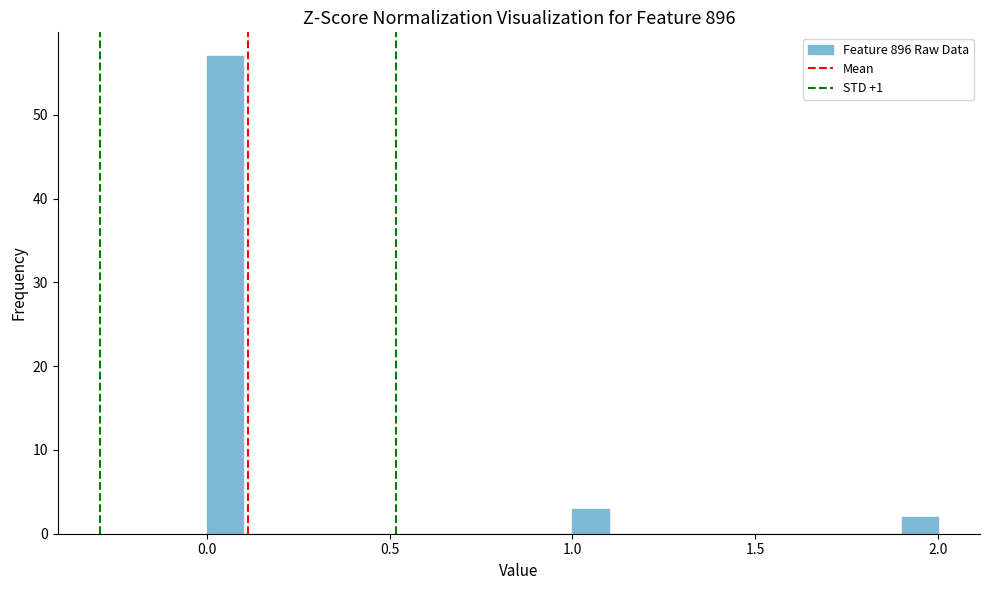

Around what value on the x-axis is the tallest bar? Give the approximate position of its centre, as read against the axis.

0.05